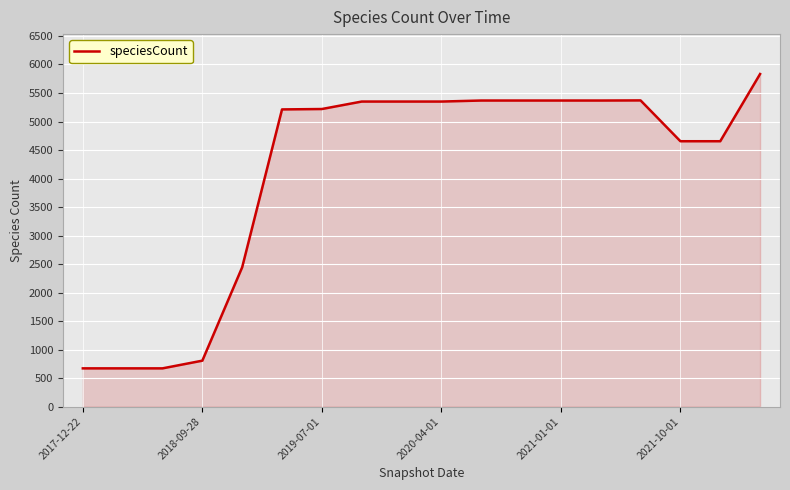

What is the maximum value shown in the chart?

5833